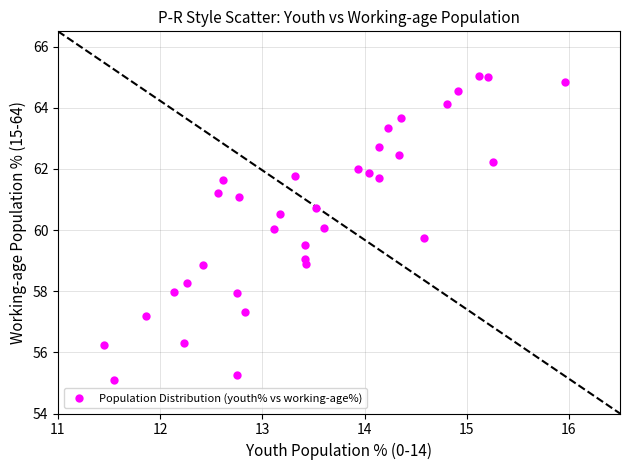

What is the range of Y values (max minus min)?

9.9